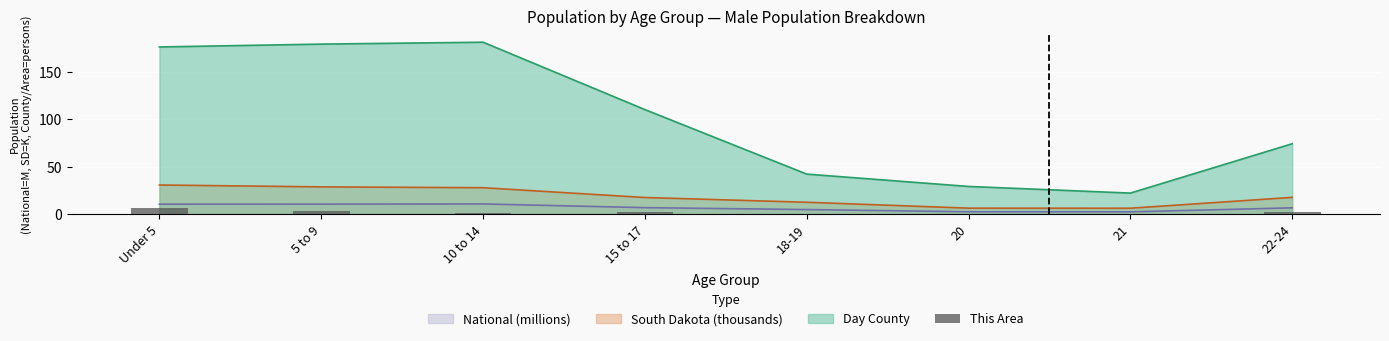

What is the average value?

2